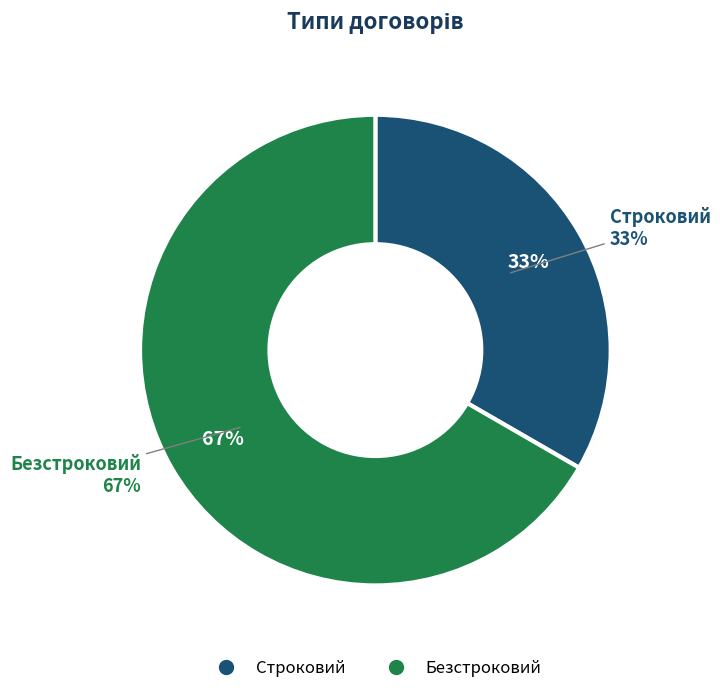

What percentage is the Строковий slice, to the nearest percent?

33%